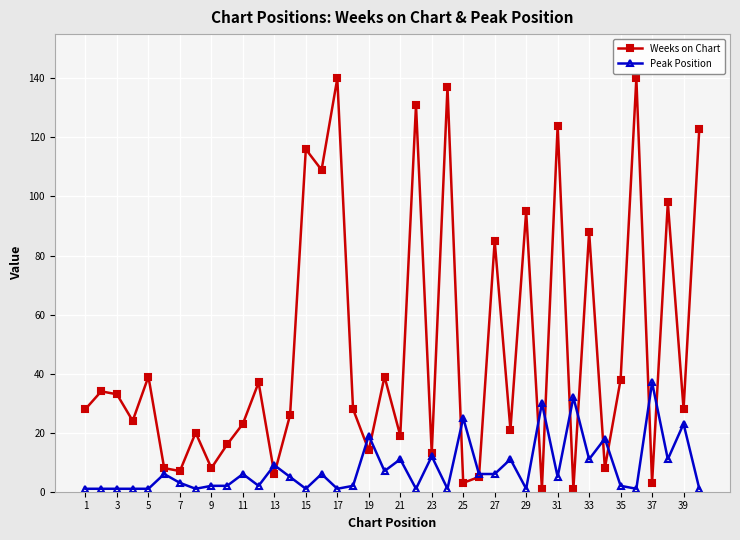

Rank the series by their maximum value, from highest to lowest.

Weeks on Chart, Peak Position